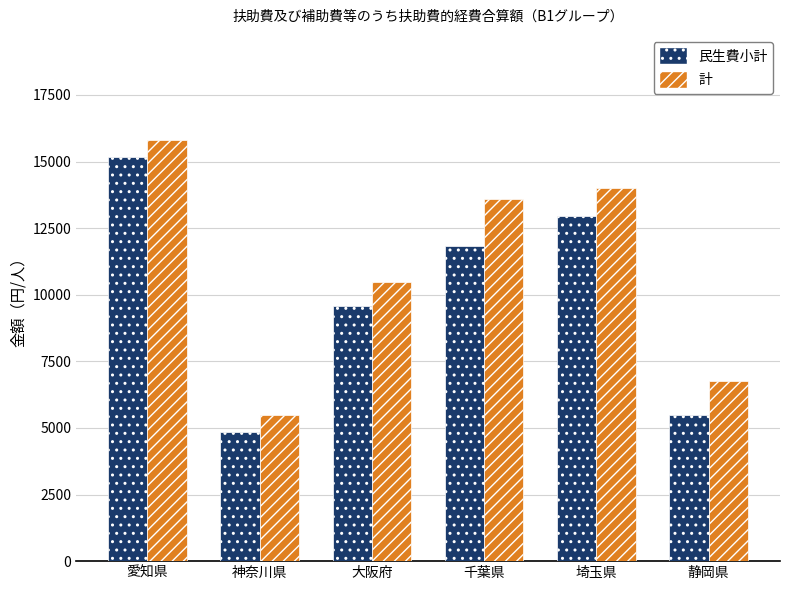

Which category has the lowest value in the 計 series?

神奈川県